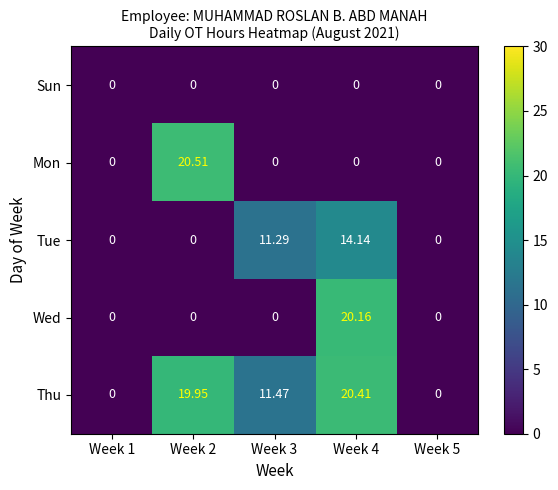

List the series in order of their peak value, highest first.

Mon, Thu, Wed, Tue, Sun